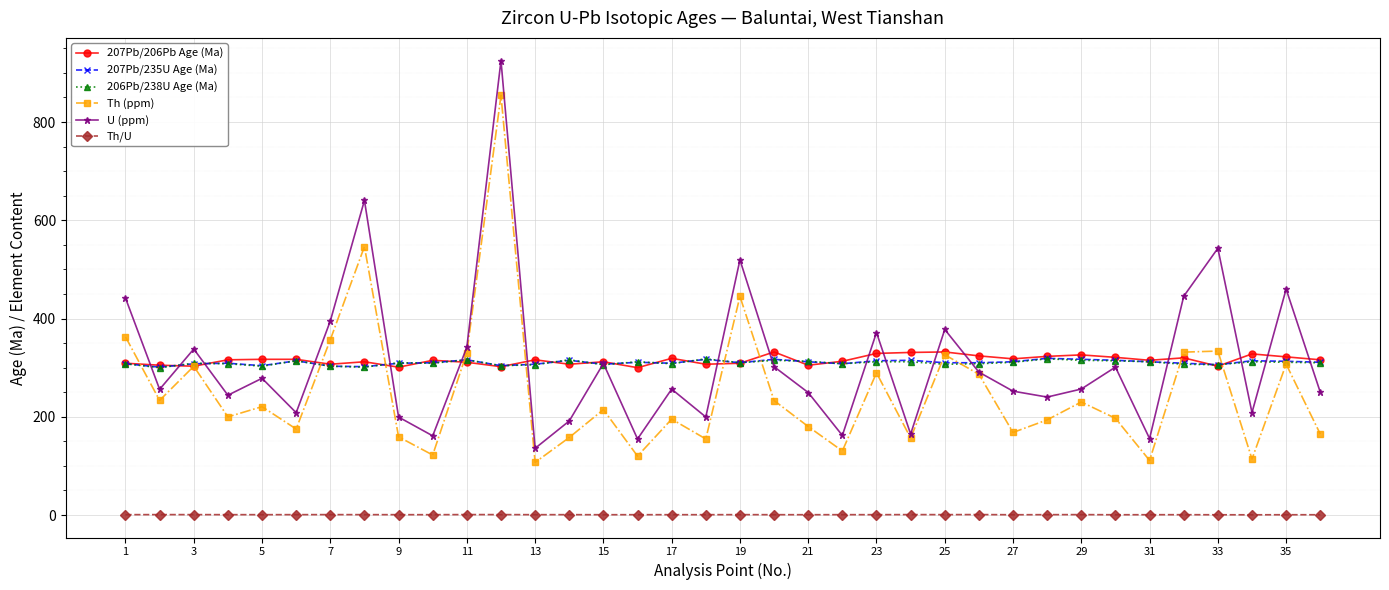

What is the average value of the Th/U series?

0.8